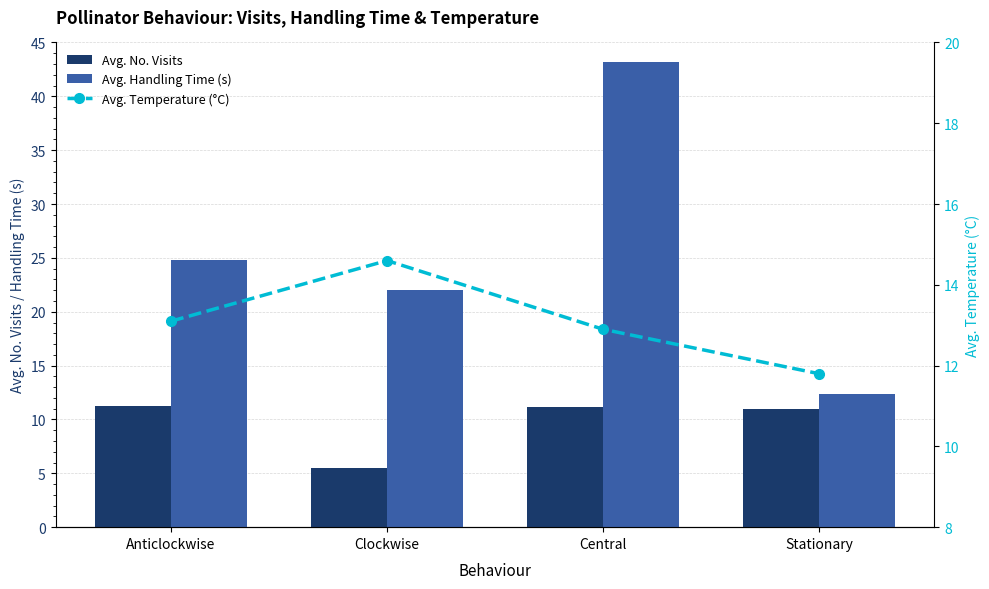

Is it true that Avg. Temperature (°C) equals 14.6 at Clockwise?

True